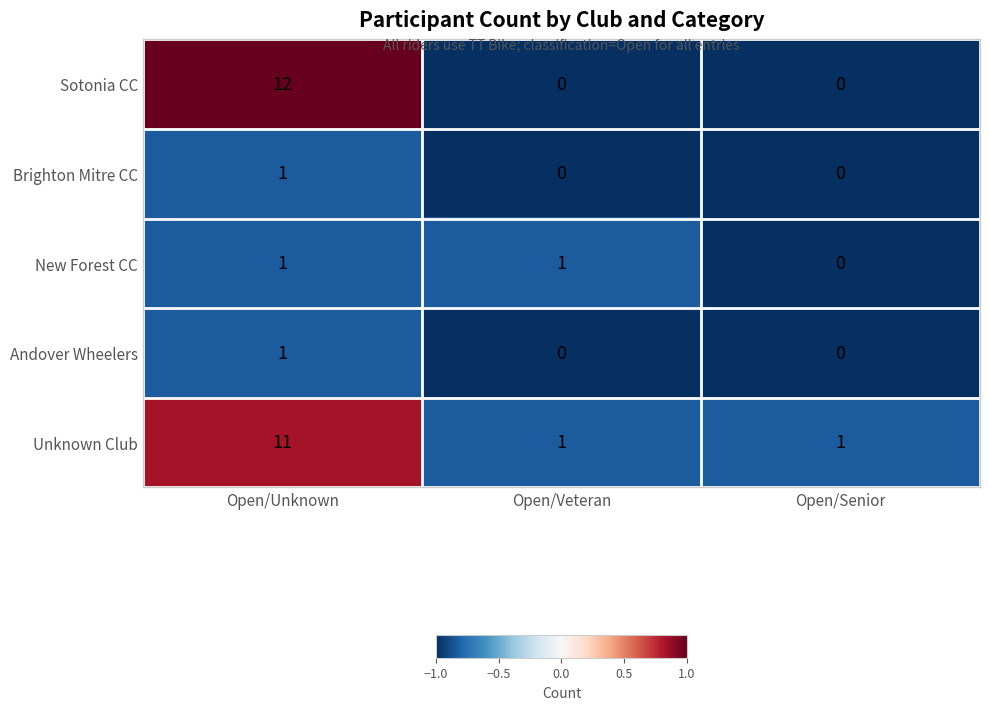

What is the difference between the highest and lowest values at Open/Unknown?

11